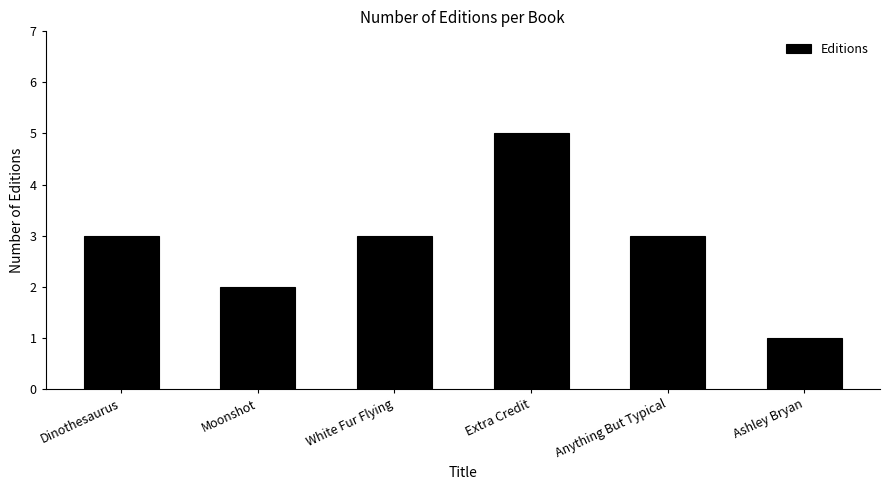

Reading left to right, list all the values displayed in this chart.

Dinothesaurus=3	Moonshot=2	White Fur Flying=3	Extra Credit=5	Anything But Typical=3	Ashley Bryan=1